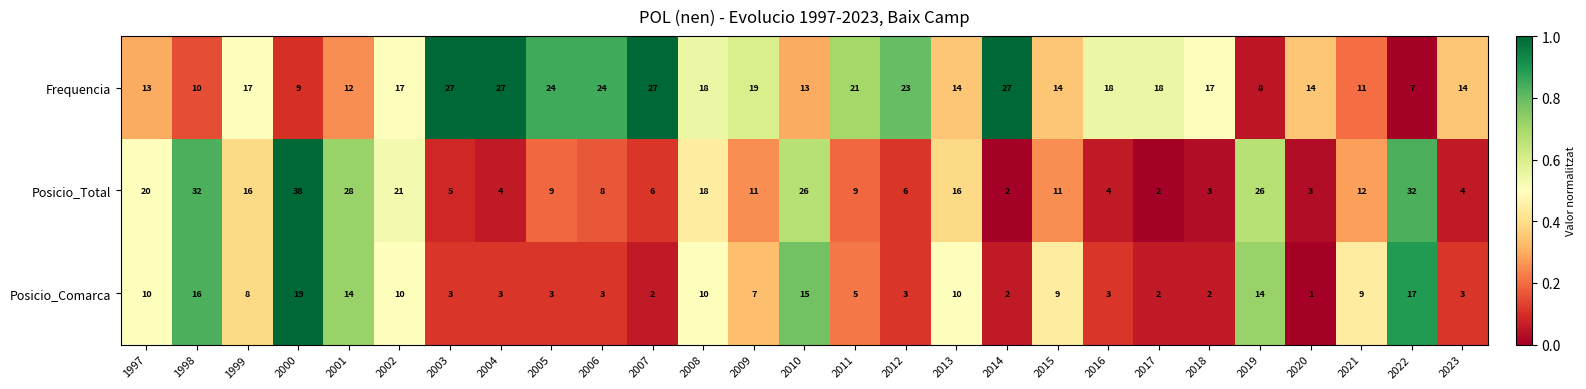

What is the highest value of the Frequencia series?

27